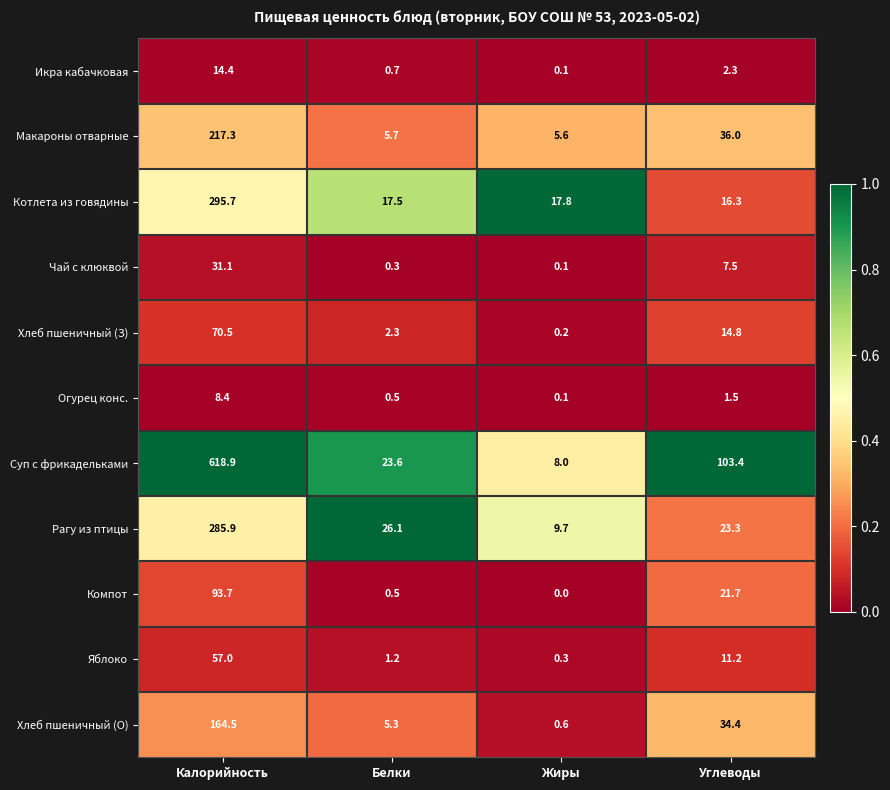

What is the difference between the maximum and minimum values in the Яблоко series?

56.7